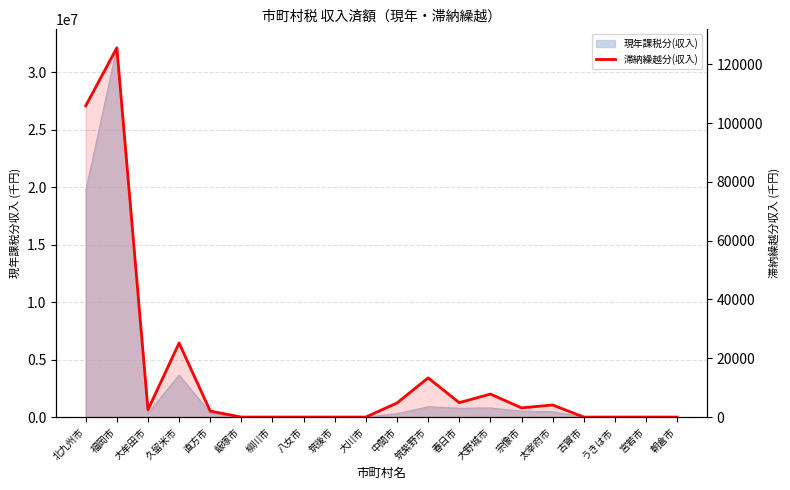

Reading left to right, what are all the values shown in this chart?

105849	125573	2505	25181	2040	0	6	0	0	0	4807	13335	4907	7831	3129	4111	0	0	0	0